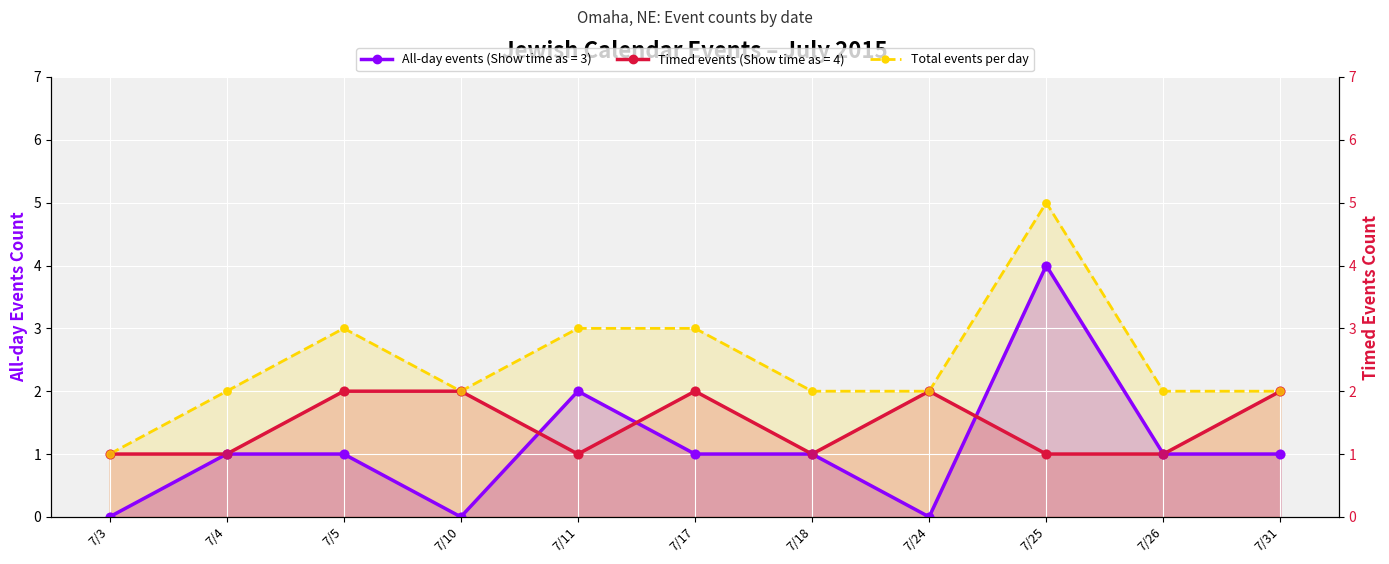

Which has a higher value, 7/25 or 7/10?

7/25